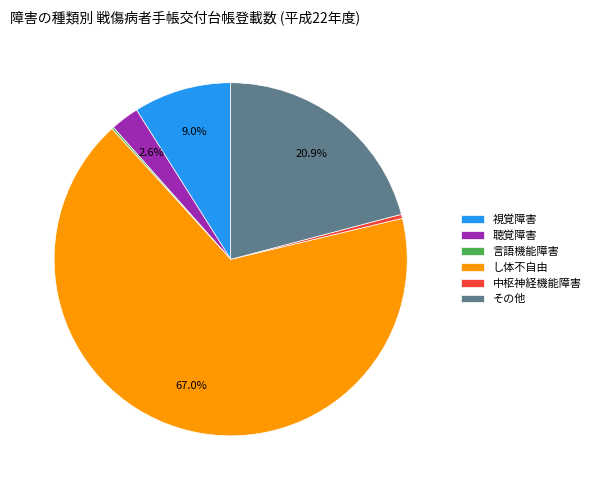

True or false: し体不自由 accounts for 67% of the total.

True